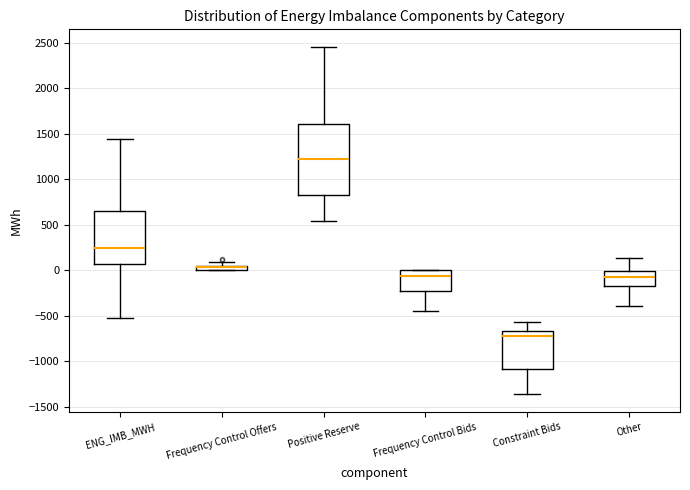

Comparing the boxes themselves (not the whiskers), which one is the tallest?

Positive Reserve